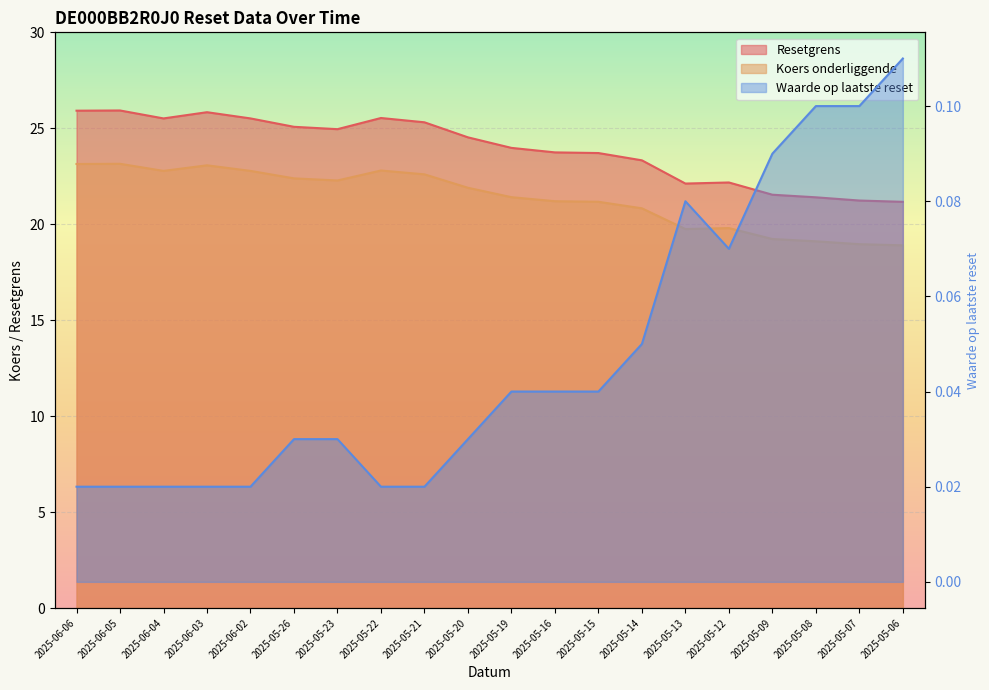

Which series has the widest spread of values?

Resetgrens